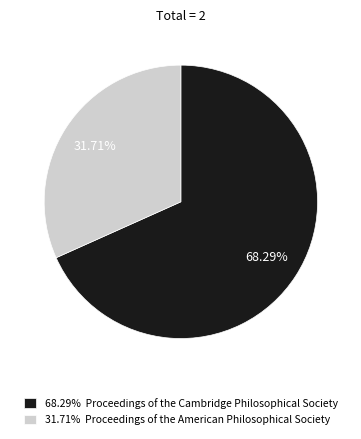

Is there any slice that represents more than half of the pie?

Yes